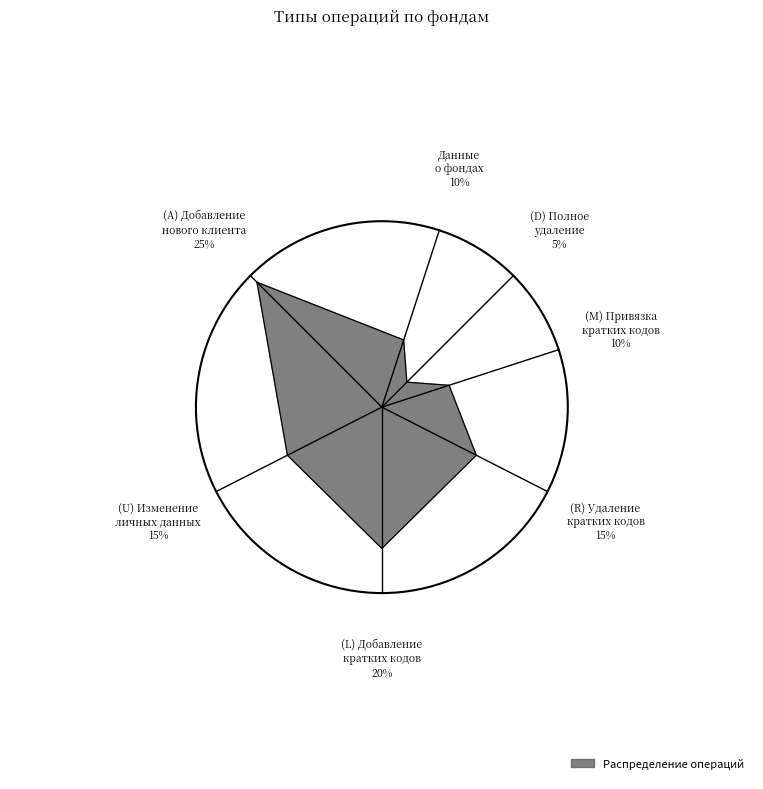

What portion of the pie excludes (M) Привязка имеющихся кратких кодов?

90.0%